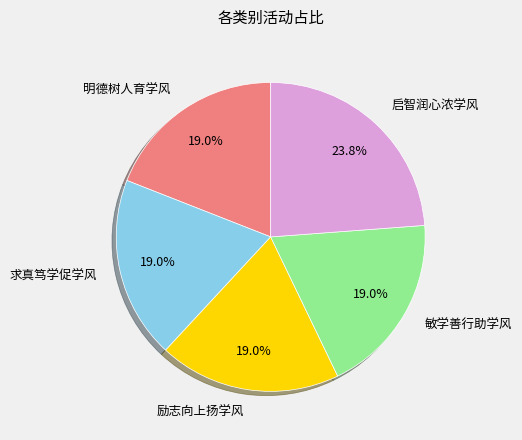

Which category has the biggest portion of the pie?

启智润心浓学风